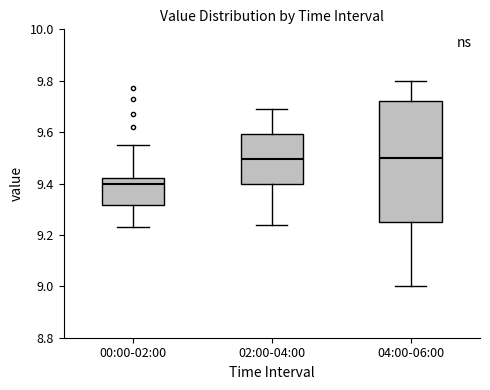

Reading left to right, read every box against the y-axis: the position of its median line, the range the box covers, and the ends of its whiskers. The values are not printed on the chart, so give them approximately, as read against the axis.

00:00-02:00: median 9.40, box 9.32 to 9.42, whiskers 9.24 to 9.56
02:00-04:00: median 9.50, box 9.40 to 9.60, whiskers 9.24 to 9.70
04:00-06:00: median 9.50, box 9.26 to 9.72, whiskers 9.00 to 9.80